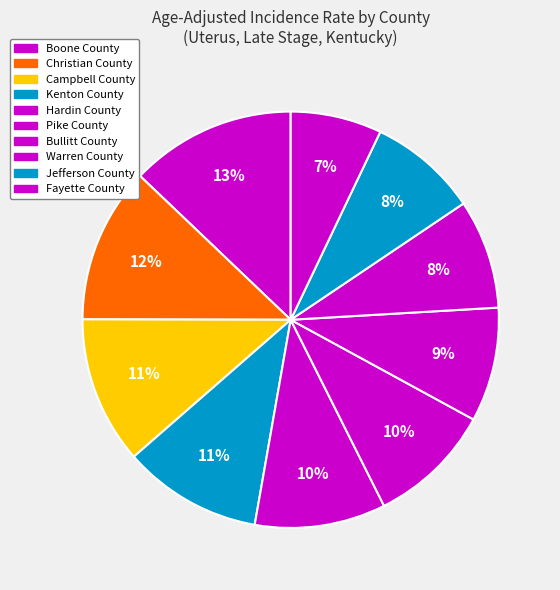

What is the largest slice in the pie chart?

Boone County